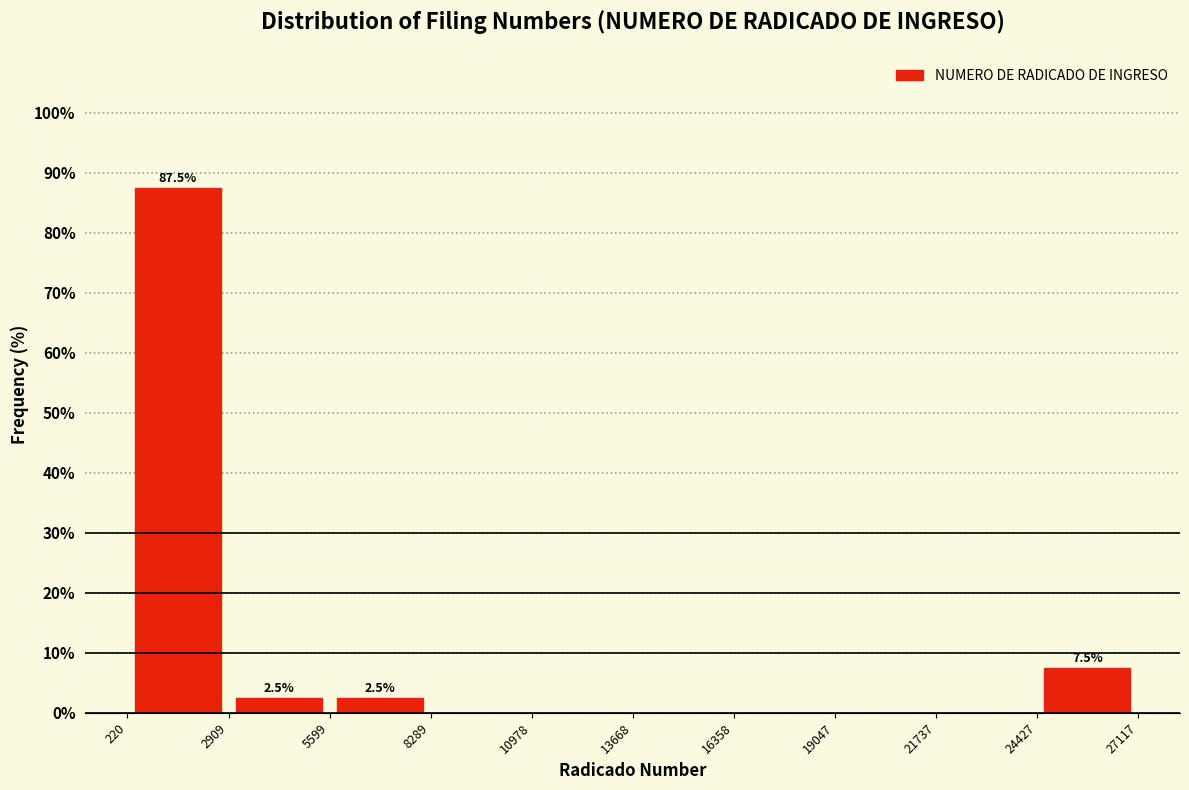

Which range on the x-axis has the tallest bar?

220 to 2909